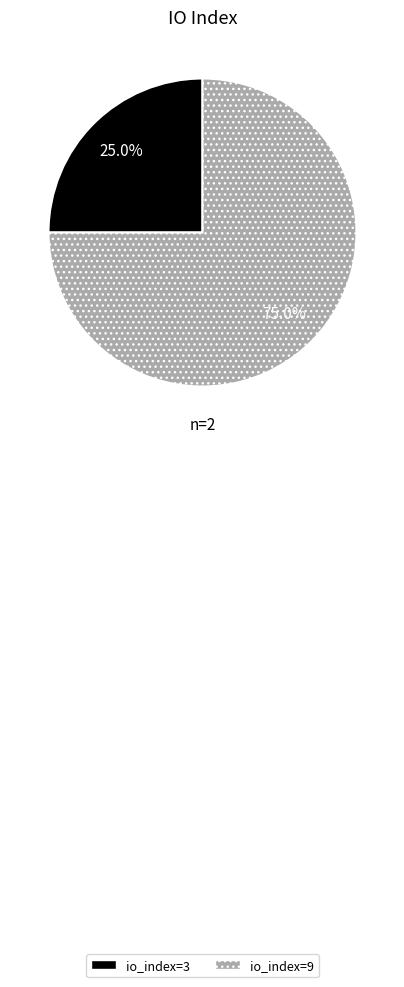

The io_index=3 slice represents 25% of the pie. True or false?

True